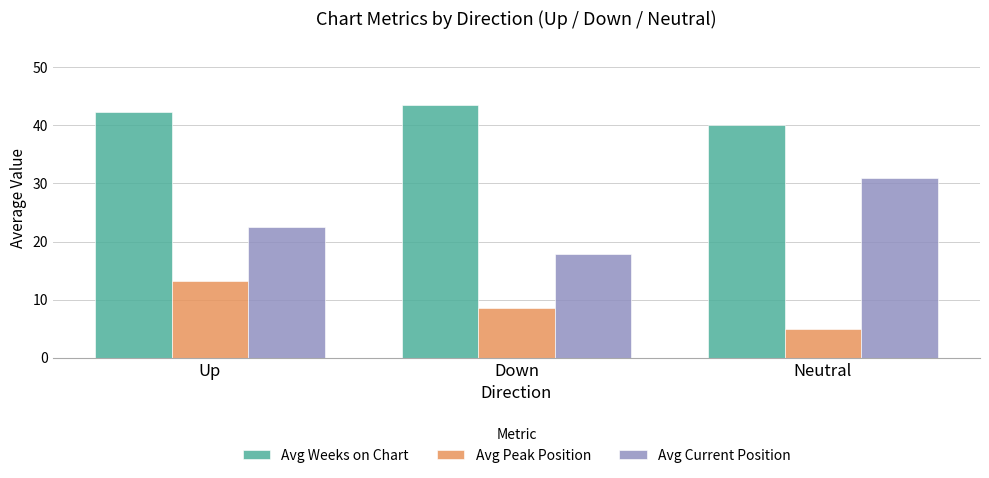

Read the Avg Weeks on Chart value at Neutral.

40.0